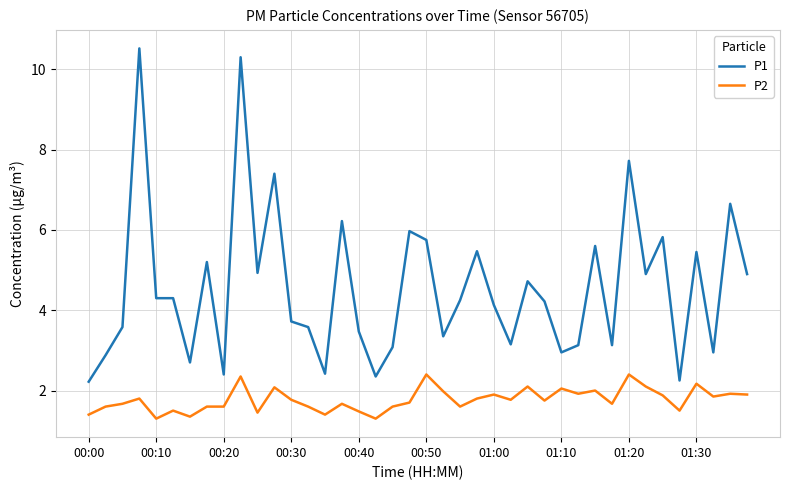

True or false: P1 and P2 intersect in this chart.

False